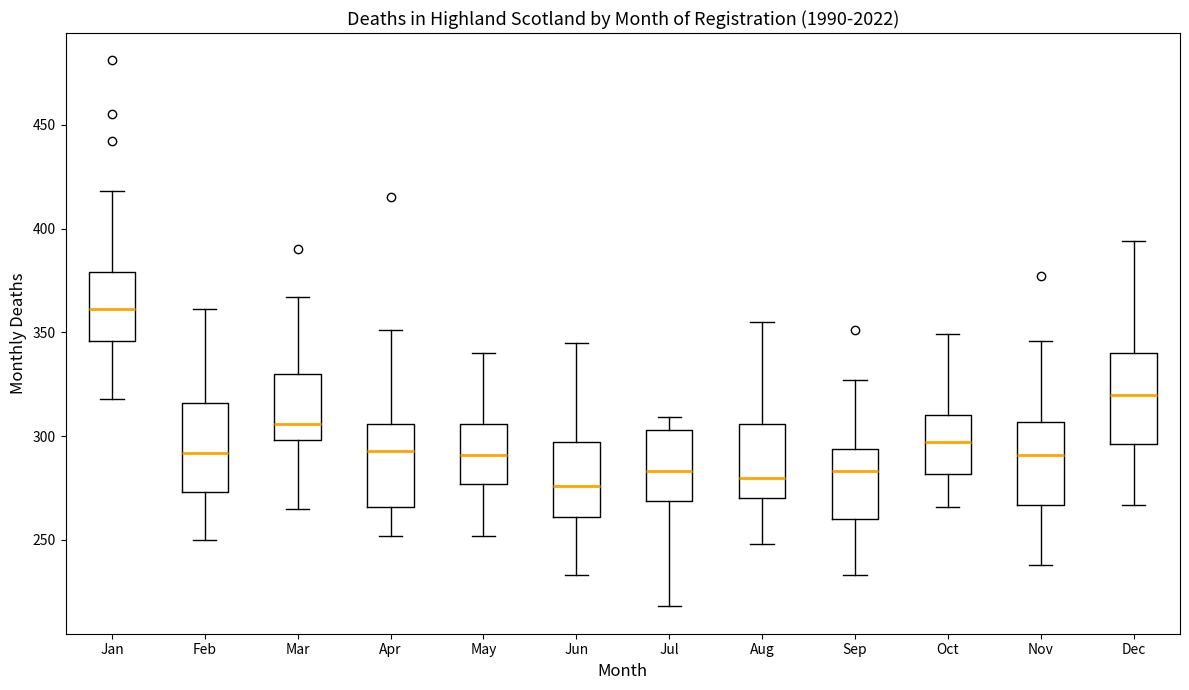

Reading left to right, transcribe this box plot: for each box, give where its median line is, the range the box spans, and where its two whiskers end, as read against the y-axis. The values are not printed on the chart, so give them approximately, as read against the axis.

Jan: median 360, box 345 to 380, whiskers 320 to 420
Feb: median 290, box 275 to 315, whiskers 250 to 360
Mar: median 305, box 300 to 330, whiskers 265 to 365
Apr: median 295, box 265 to 305, whiskers 250 to 350
May: median 290, box 275 to 305, whiskers 250 to 340
Jun: median 275, box 260 to 295, whiskers 235 to 345
Jul: median 285, box 270 to 305, whiskers 220 to 310
Aug: median 280, box 270 to 305, whiskers 250 to 355
Sep: median 285, box 260 to 295, whiskers 235 to 325
Oct: median 295, box 280 to 310, whiskers 265 to 350
Nov: median 290, box 265 to 305, whiskers 240 to 345
Dec: median 320, box 295 to 340, whiskers 265 to 395